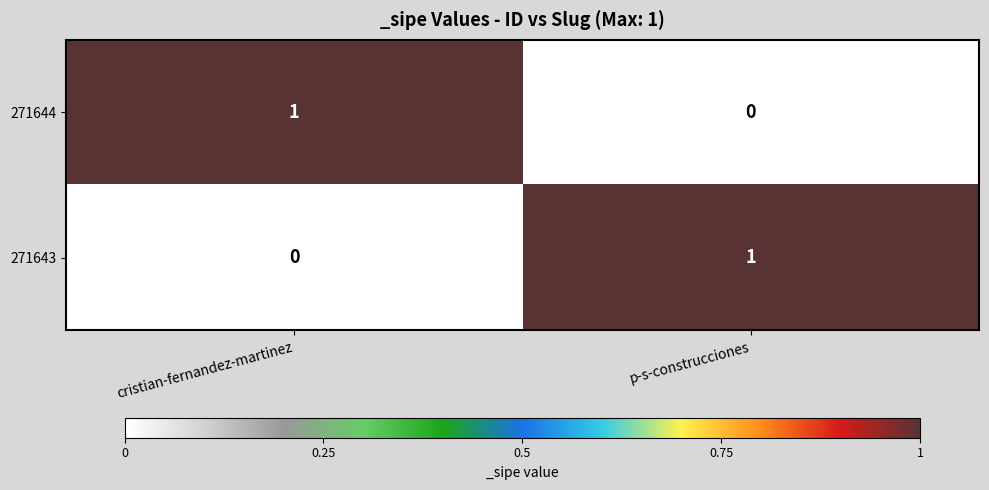

Reading left to right, what are all the values shown in this chart?

271644: 1	0
271643: 0	1